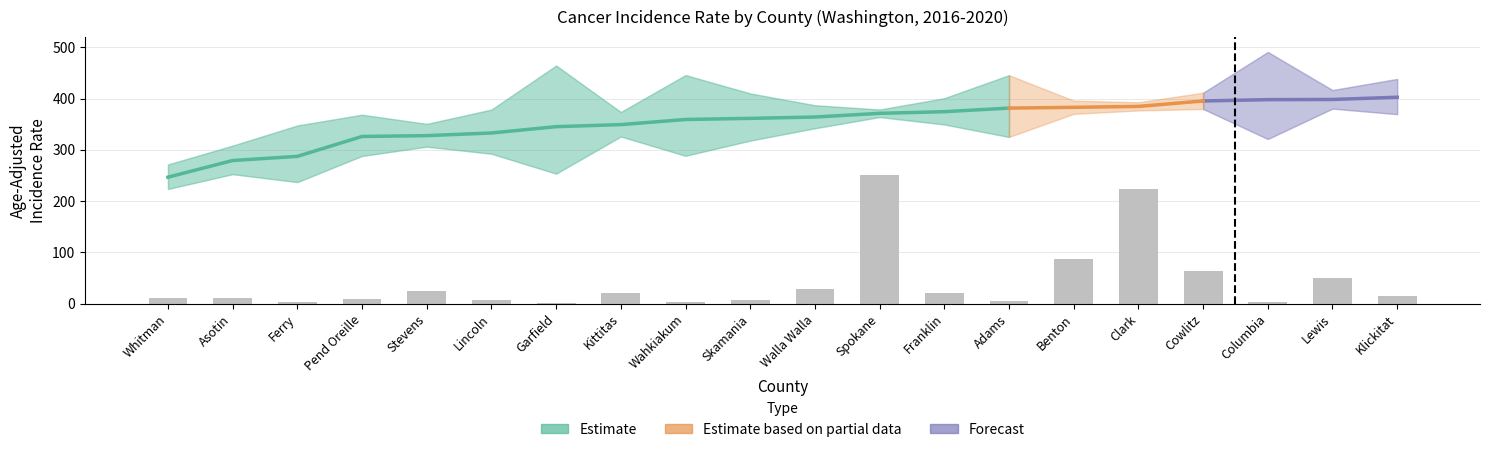

How many distinct data groups are displayed?

3